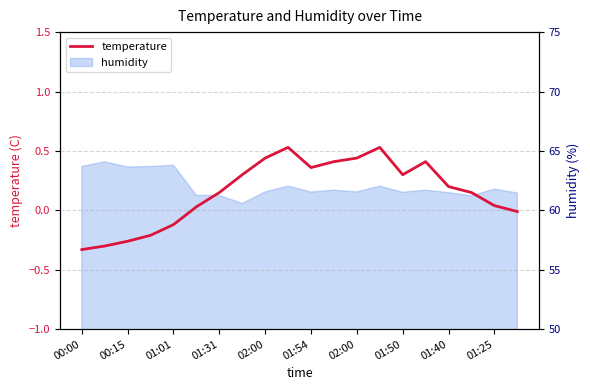

Count the number of values greater than 0.

14